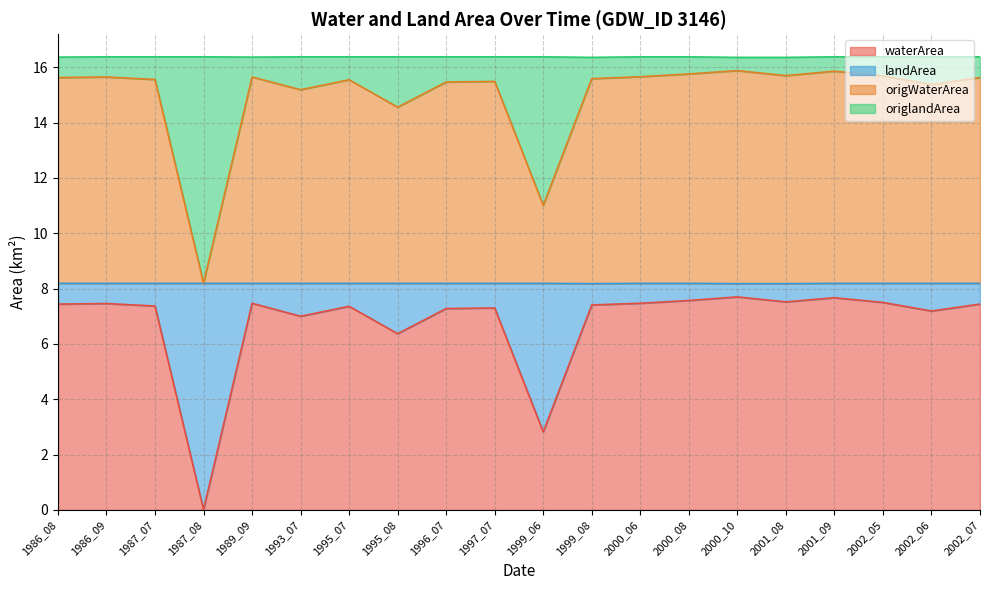

Is it true that waterArea equals 7.7 at 2000_10?

True